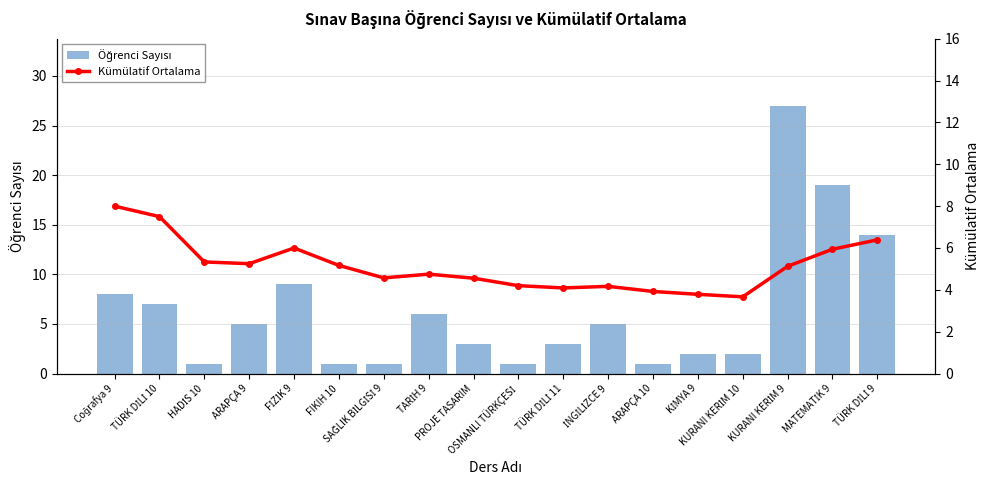

What is the average value of the Kümülatif Ortalama series?

5.1